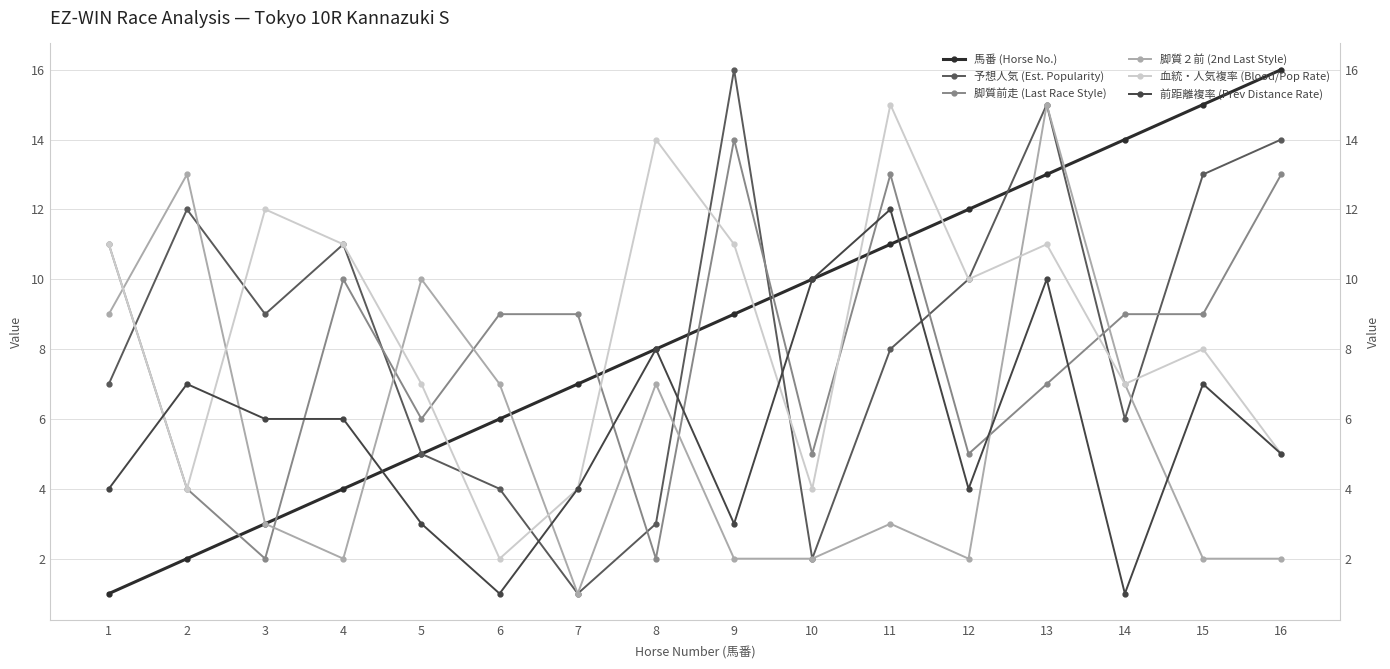

How many lines are shown in the chart?

6